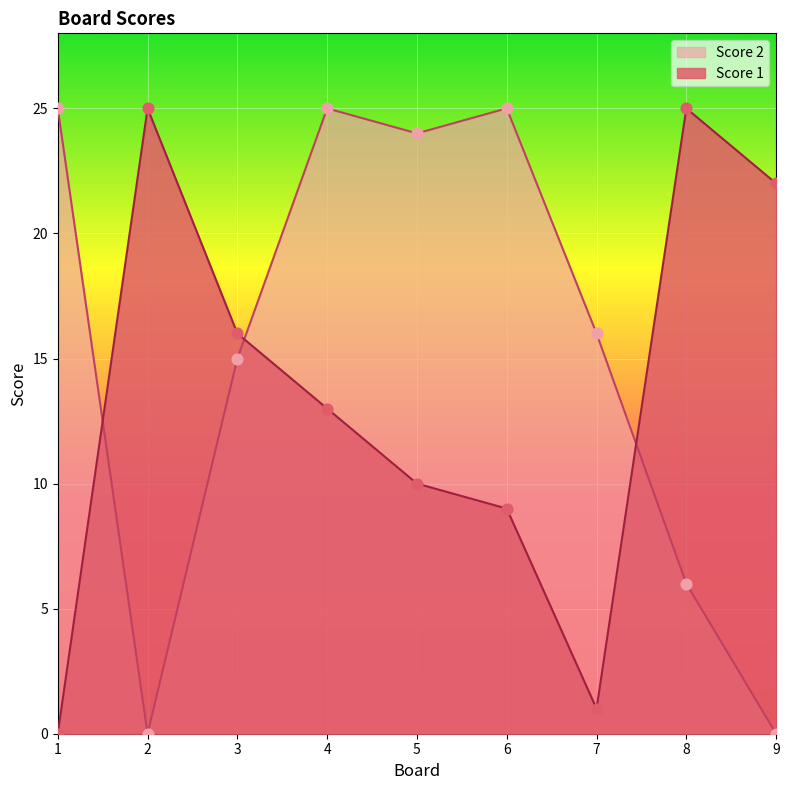

Is the value of Score 1 at 8 greater than the value of Score 2 at 5?

Yes